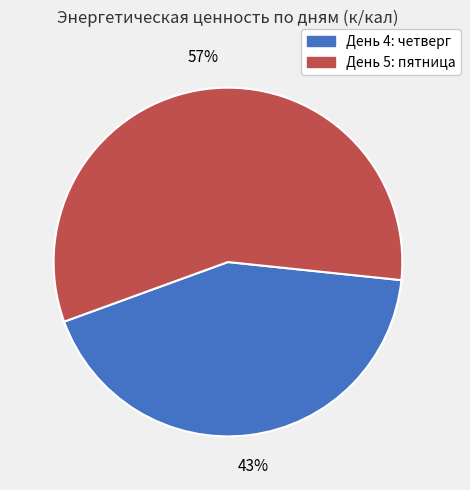

Combined, do День 4: четверг and День 5: пятница account for over 50%?

Yes